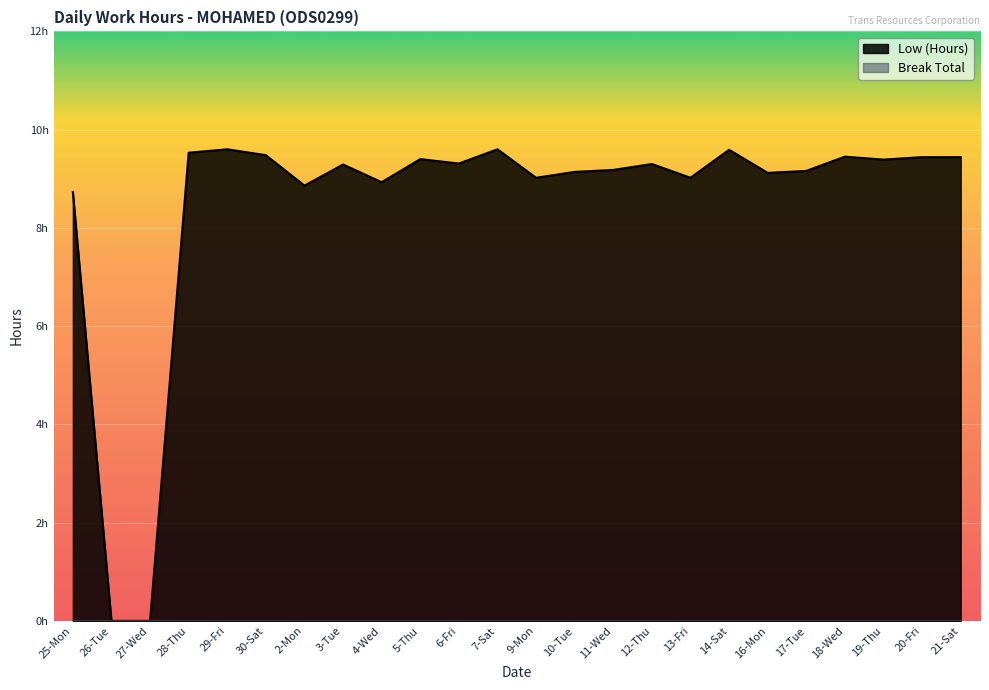

Where is the data nearest to the value 4?

26-Tue